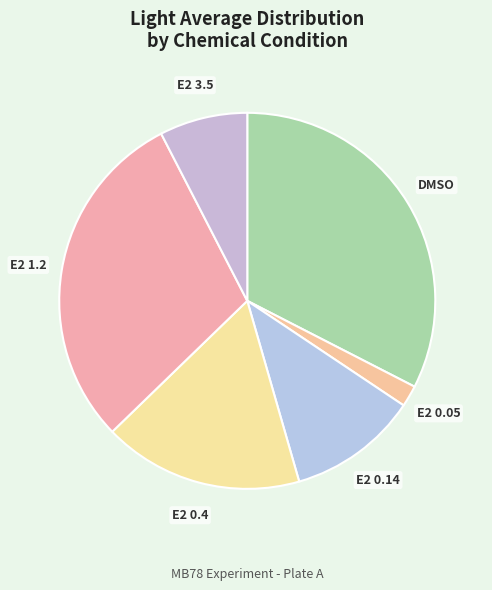

Between DMSO and E2 1.2, which is larger?

DMSO